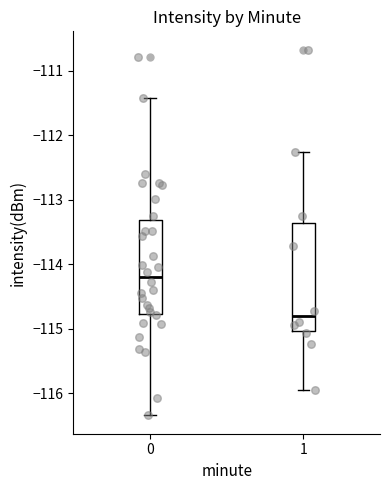

Comparing the boxes themselves (not the whiskers), which one is the tallest?

1